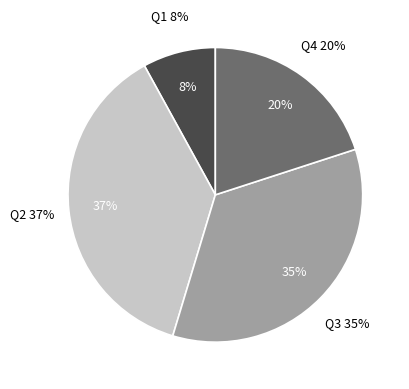

To the nearest percent, what is the combined percentage of Q2 and Q4?

57%